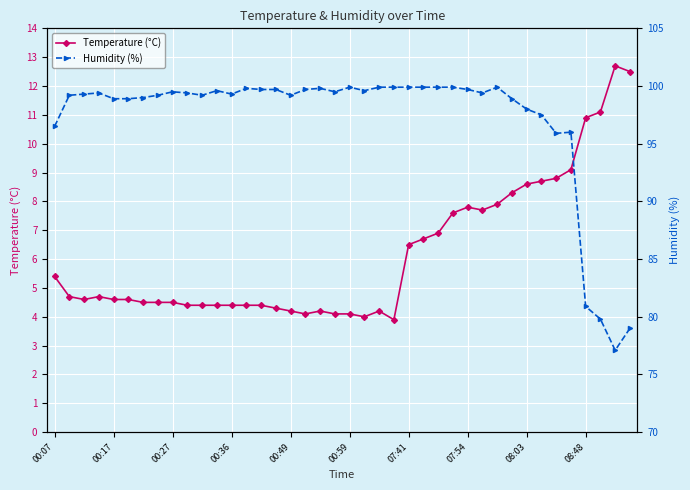

True or false: Temperature (°C) has more than 2 points higher than both neighbors.

True